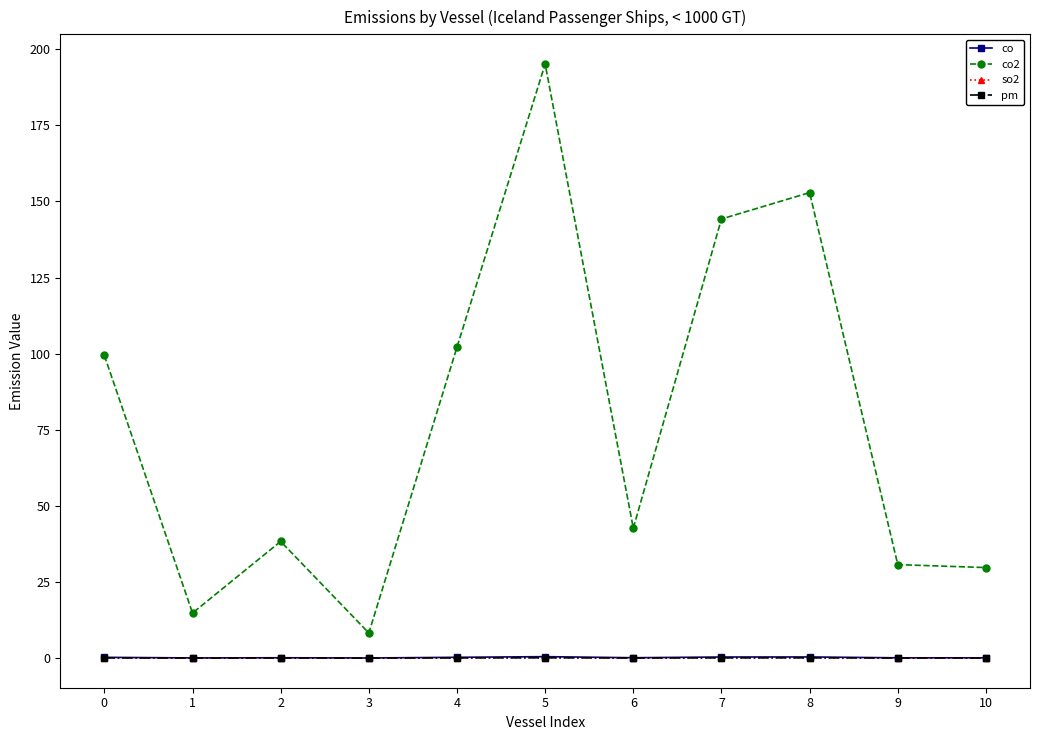

Which series has the widest spread of values?

co2